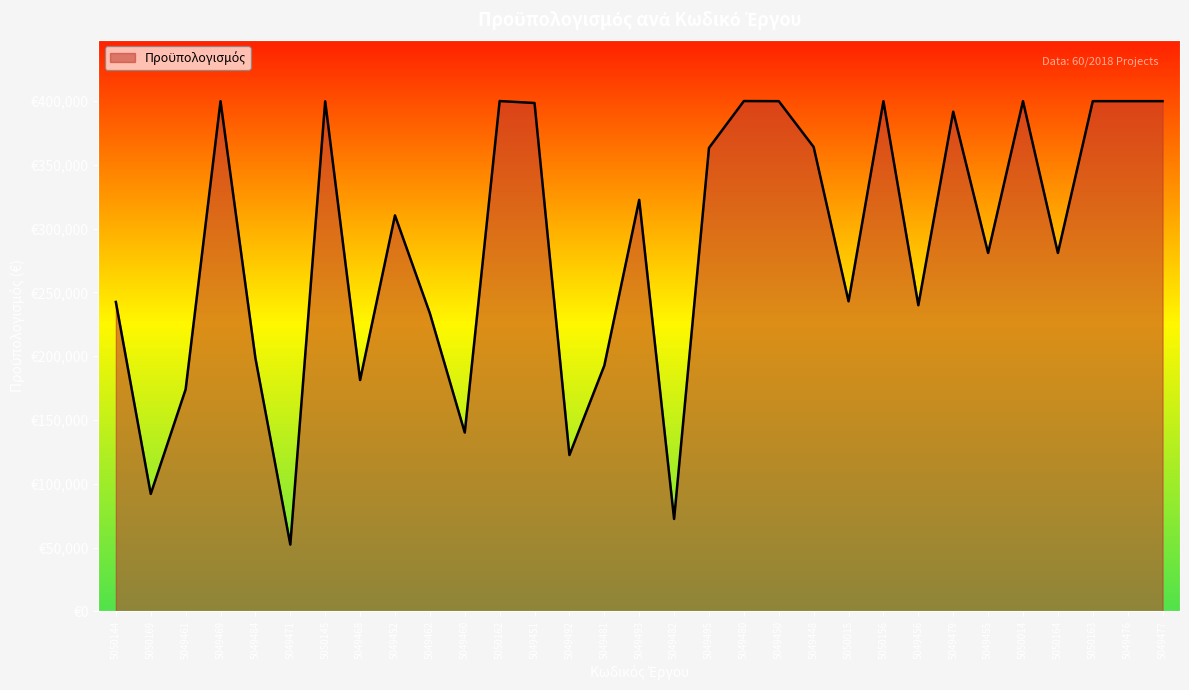

What is the difference between the values at 5049450 and 5049455?

118942.9